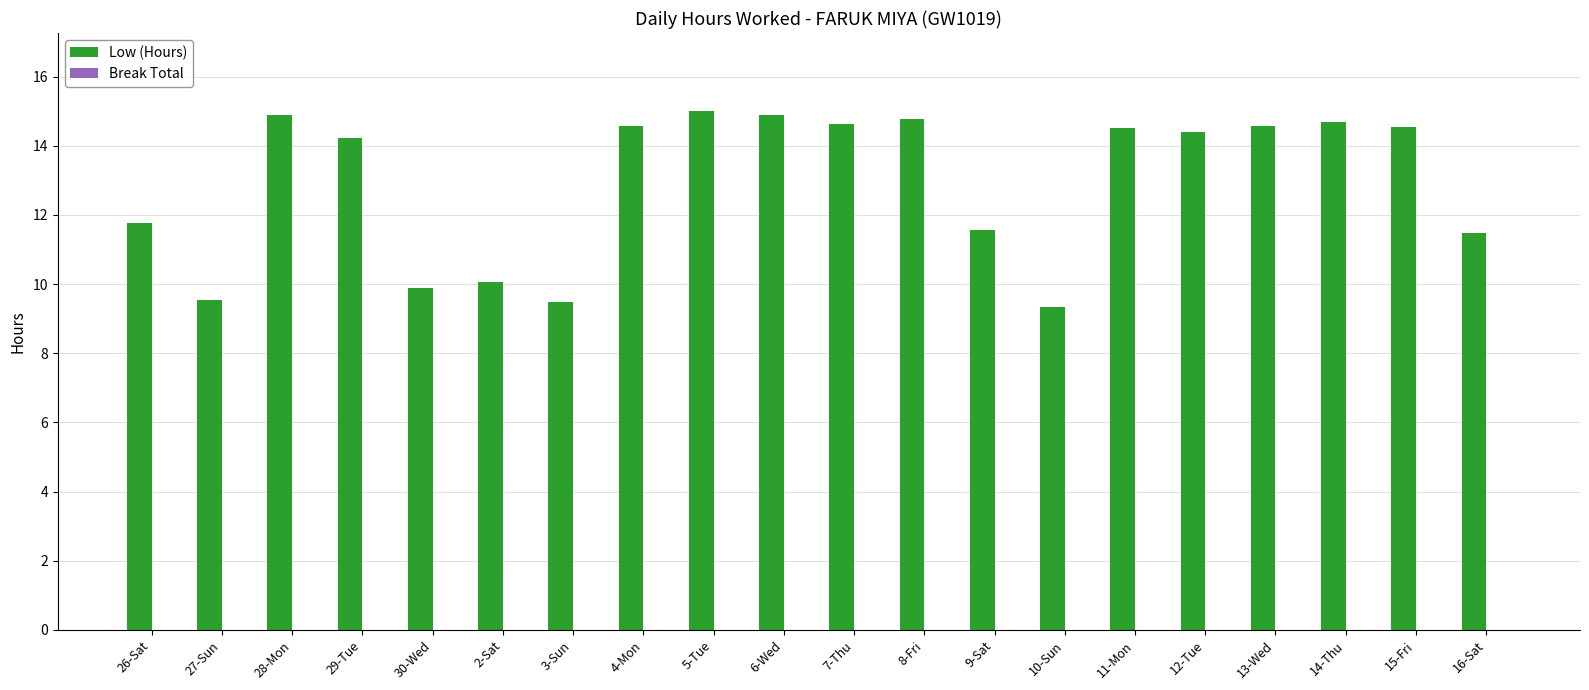

What is the sum of the values at 16-Sat and 27-Sun?

21.0